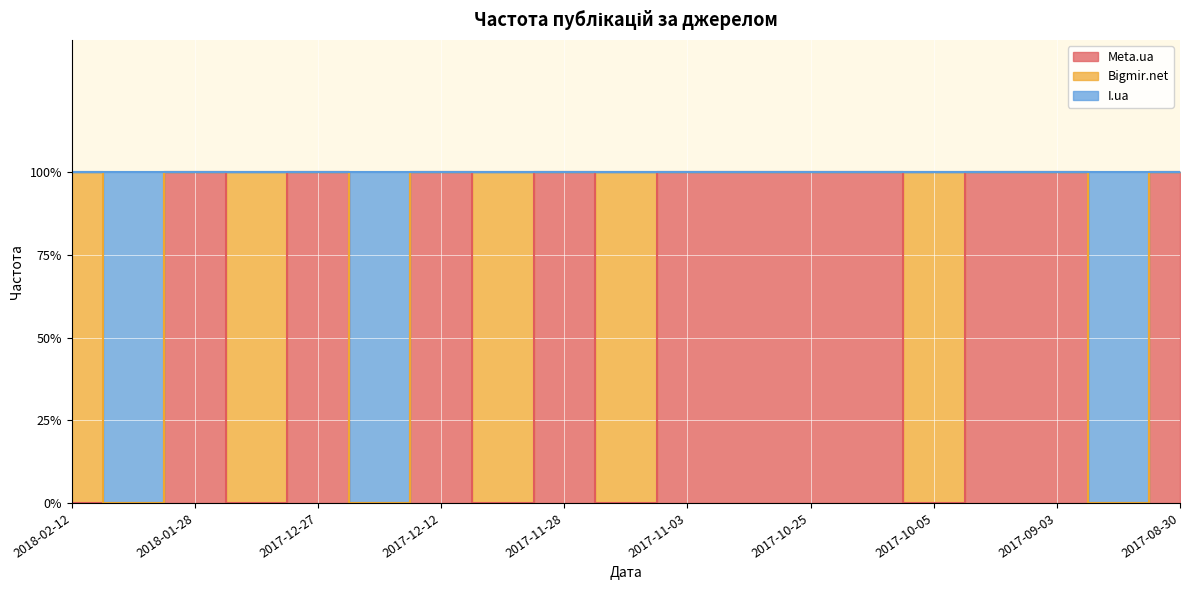

At which category is the sum across all series the highest?

2018-01-28